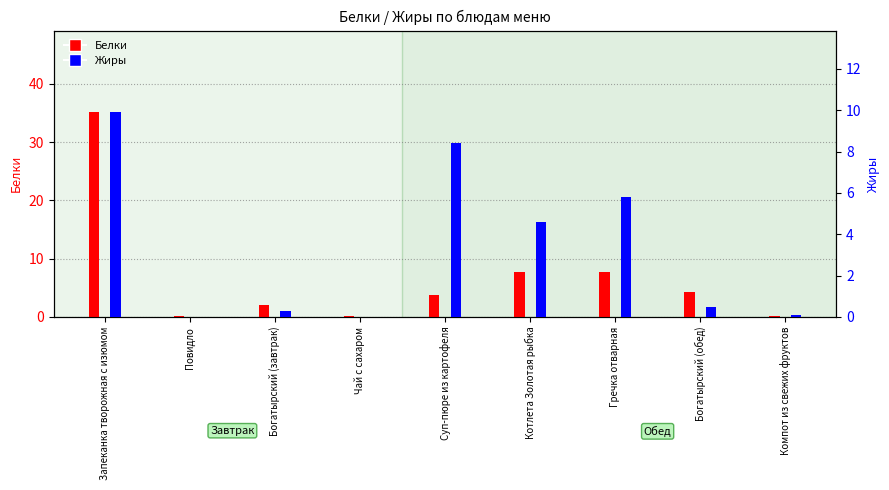

Rank the categories by Жиры value from highest to lowest.

Запеканка творожная с изюмом, Суп-пюре из картофеля, Гречка отварная, Котлета Золотая рыбка, Богатырский (обед), Богатырский (завтрак), Компот из свежих фруктов, Повидло, Чай с сахаром